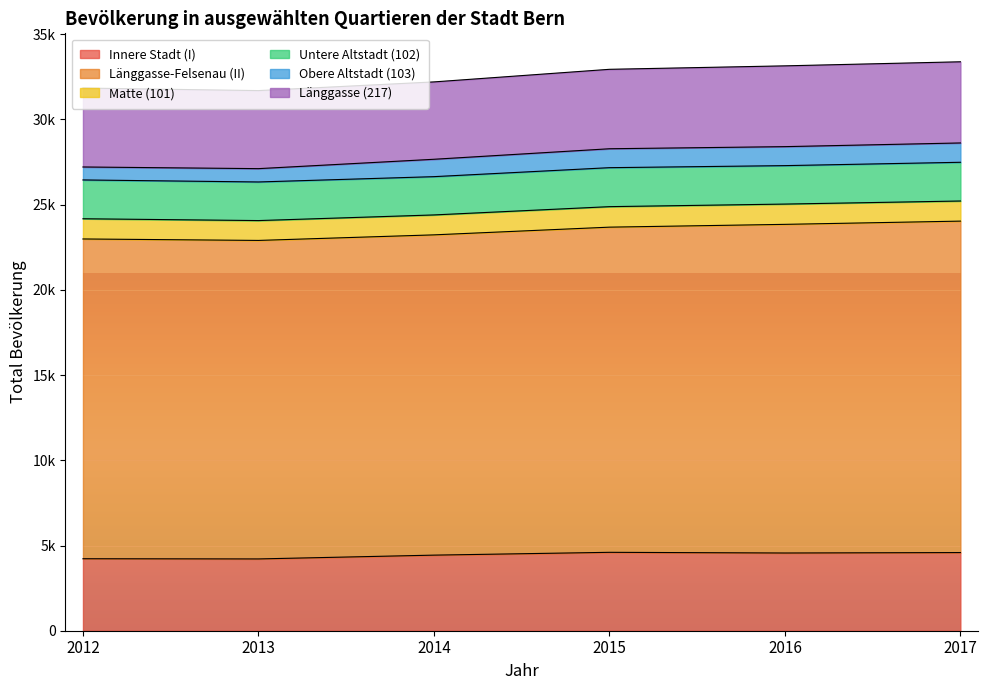

At which label does Länggasse (217) reach its minimum?

2014